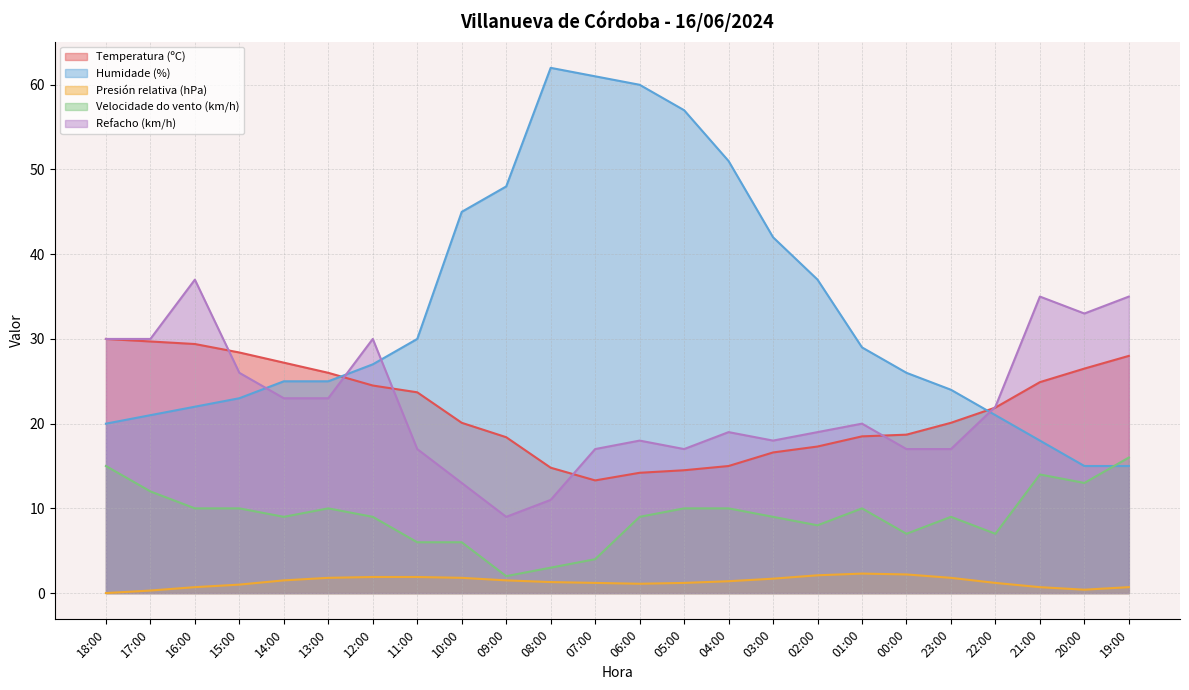

True or false: Refacho (km/h) and Velocidade do vento (km/h) intersect in this chart.

False